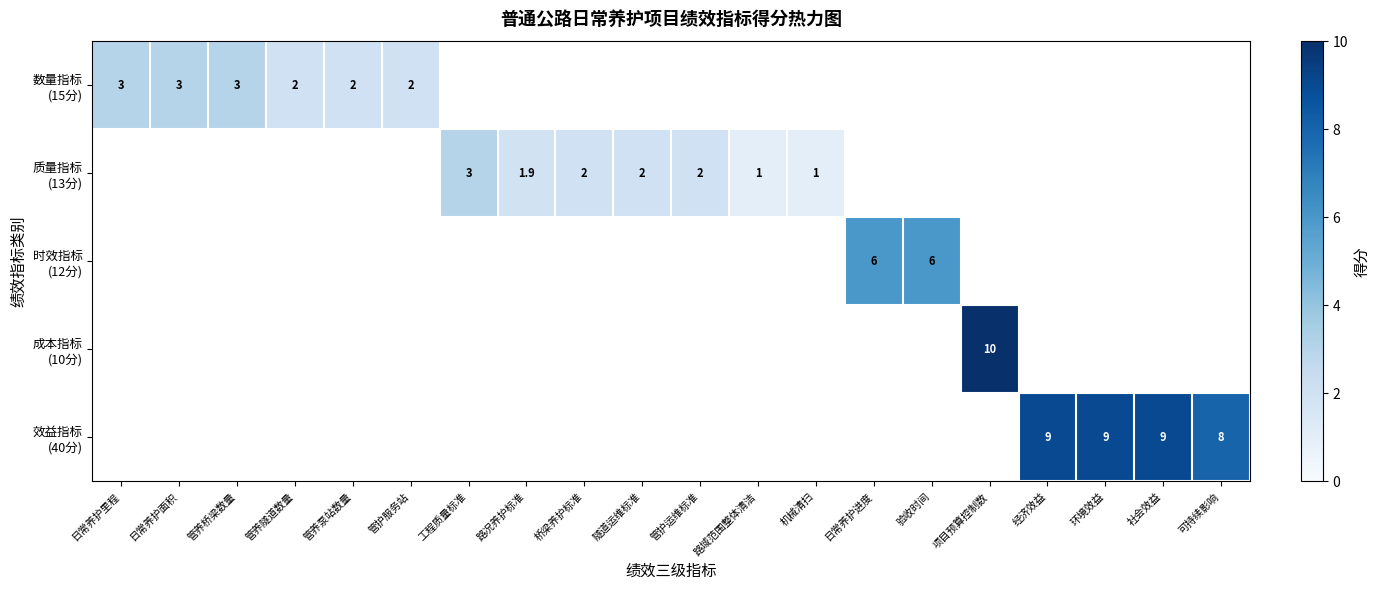

What is the smallest value displayed?

1.0